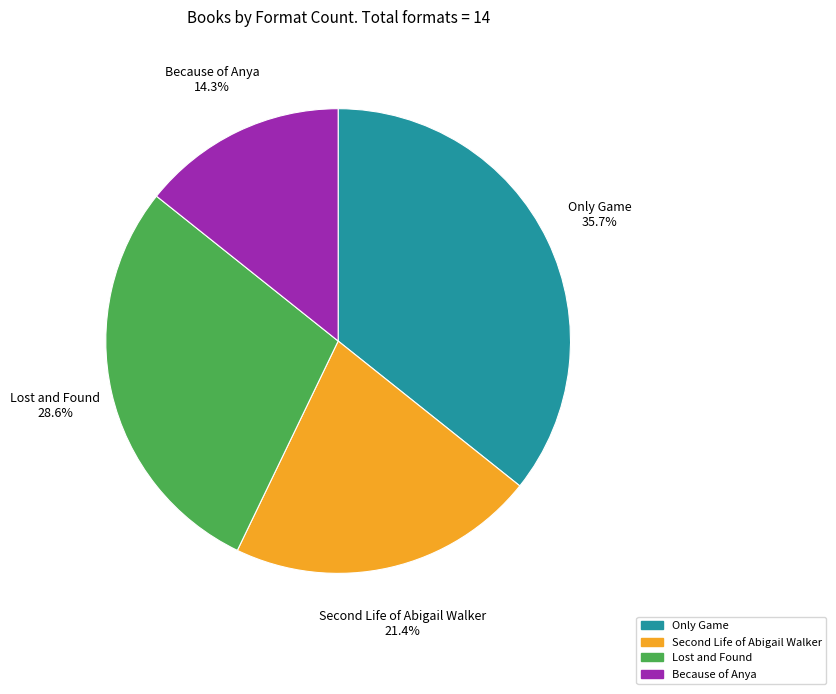

What is the total percentage of Lost and Found and Because of Anya?

42.9%